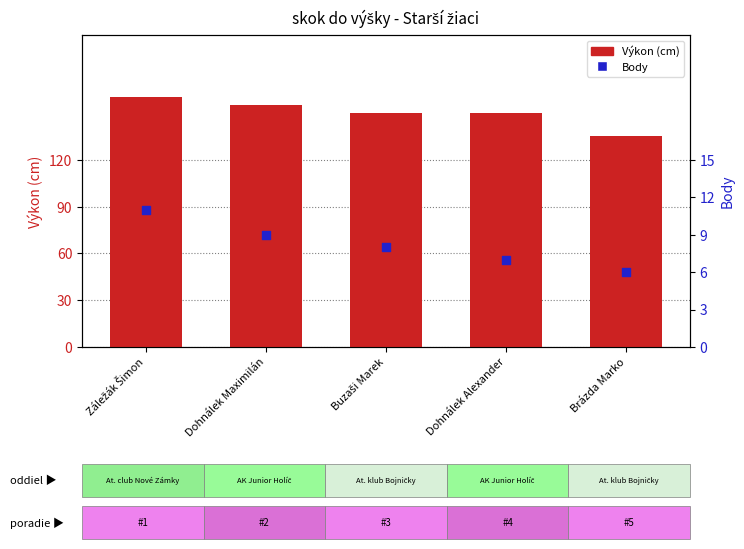

Is the value of Body at Buzaši Marek greater than the value of Výkon (cm) at Záležák Šimon?

No